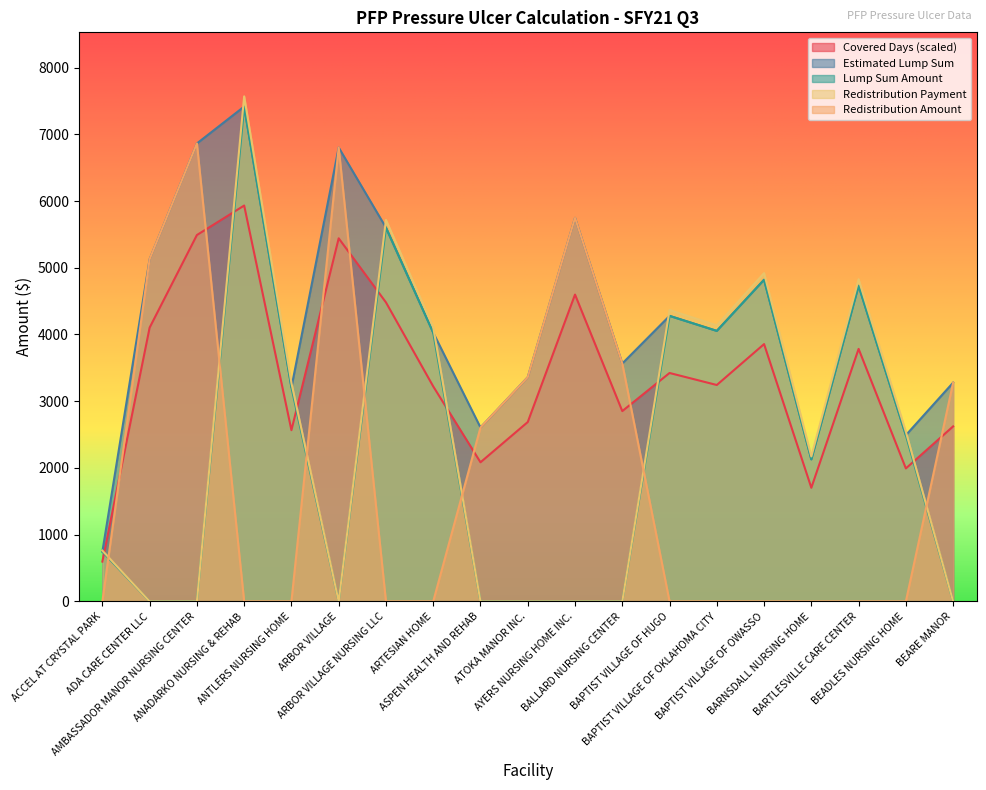

What is the spread (max minus min) of values at AYERS NURSING HOME INC.?

5747.5